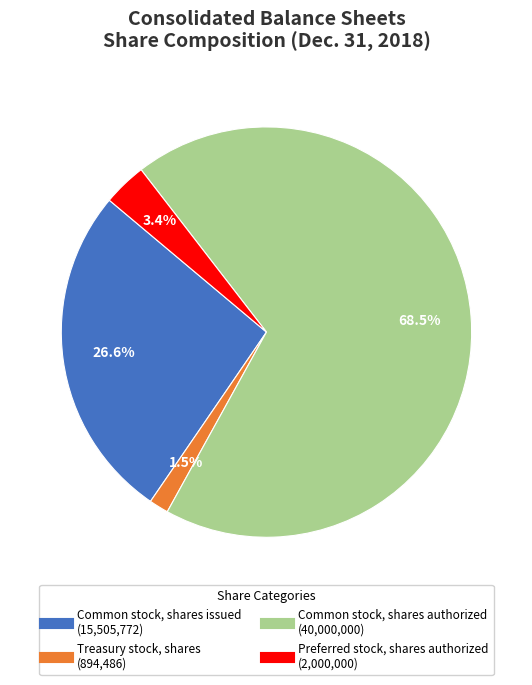

Is Preferred stock, shares authorized the majority of the pie?

No